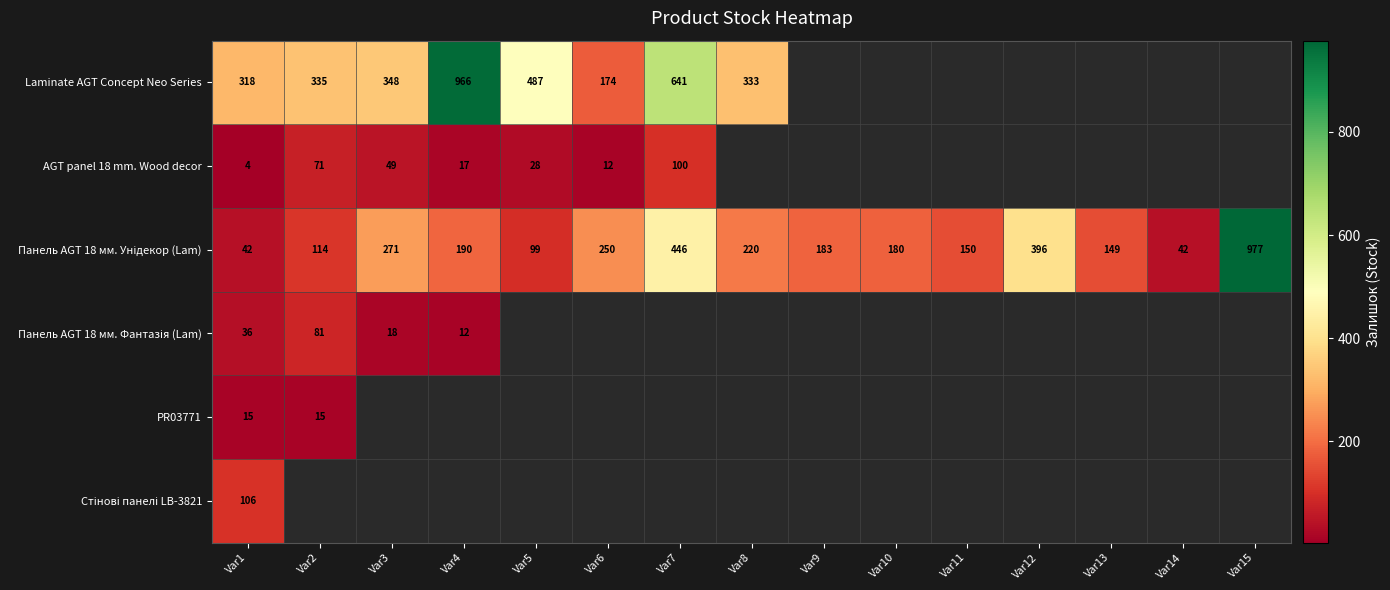

The value of Laminate AGT Concept Neo Series at Var7 is 1119. True or false?

False